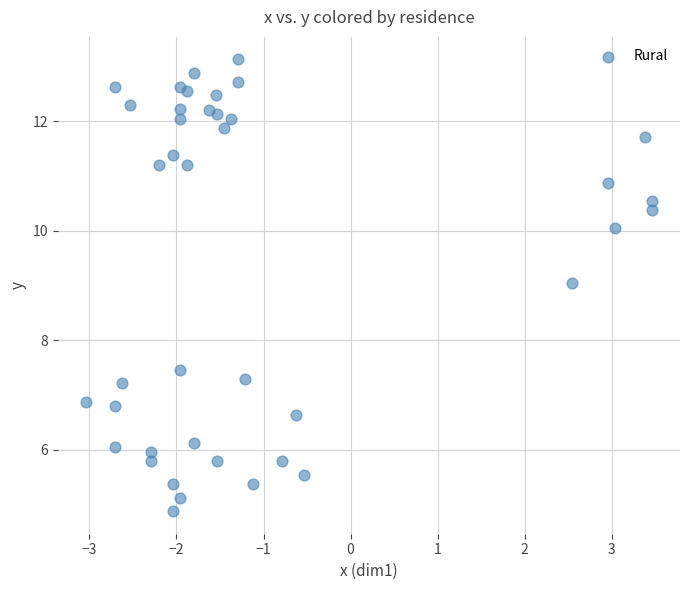

What is the range of X values (max minus min)?

6.5